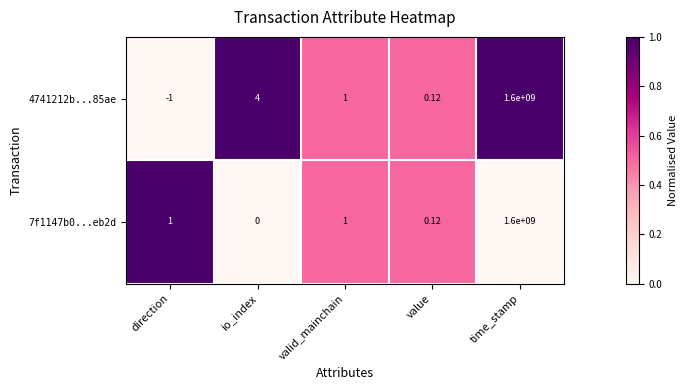

Is the value of 4741212b...85ae at valid_mainchain greater than the value of 7f1147b0...eb2d at time_stamp?

No